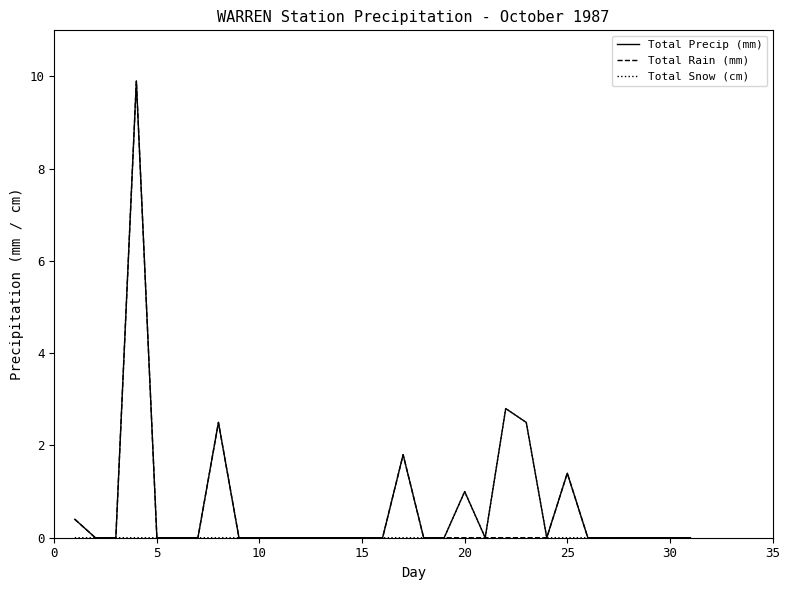

What is the maximum value shown in the chart?

9.9